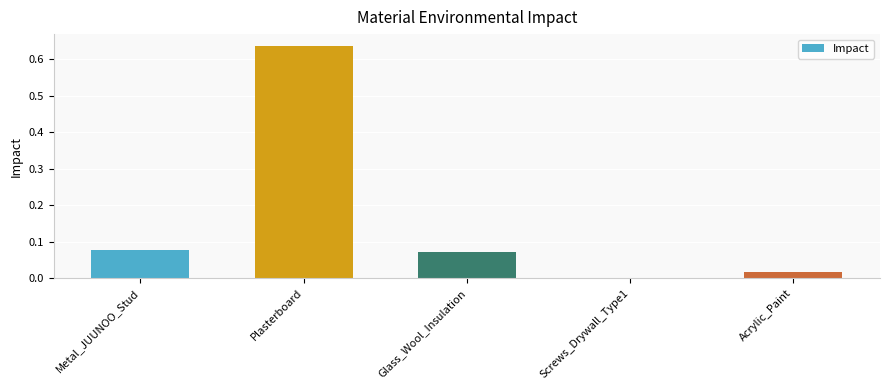

Is it true that the value at Glass_Wool_Insulation is 0.0?

False